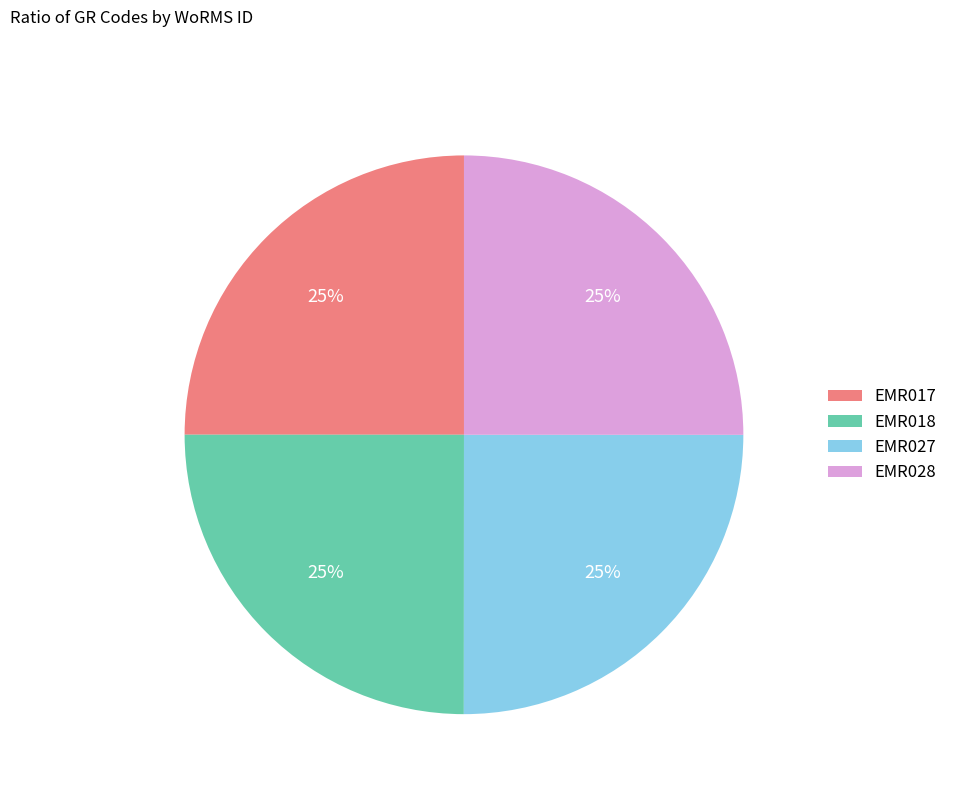

Approximately how many times larger is the value at EMR027 compared to EMR018?

1.0